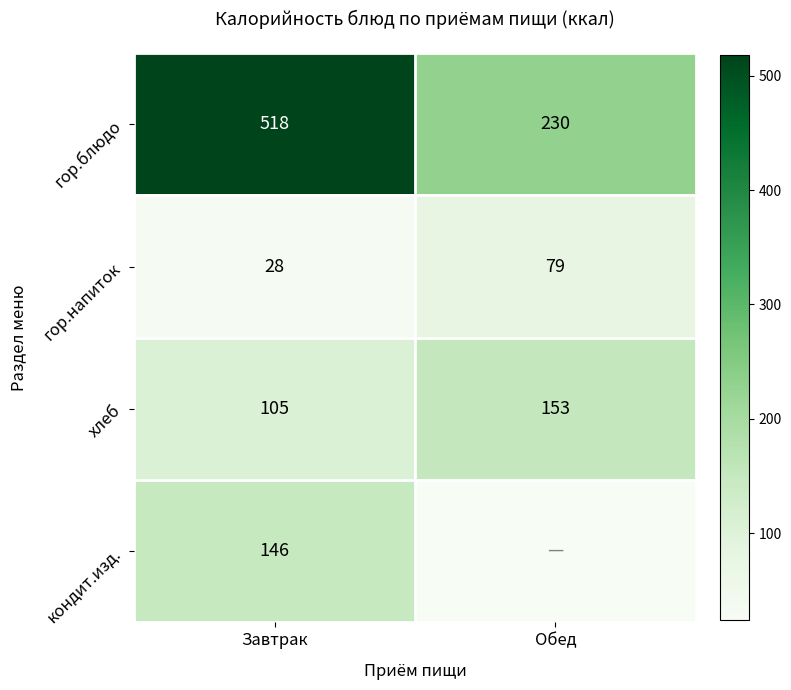

True or false: хлеб has a value of 105 at Завтрак.

True